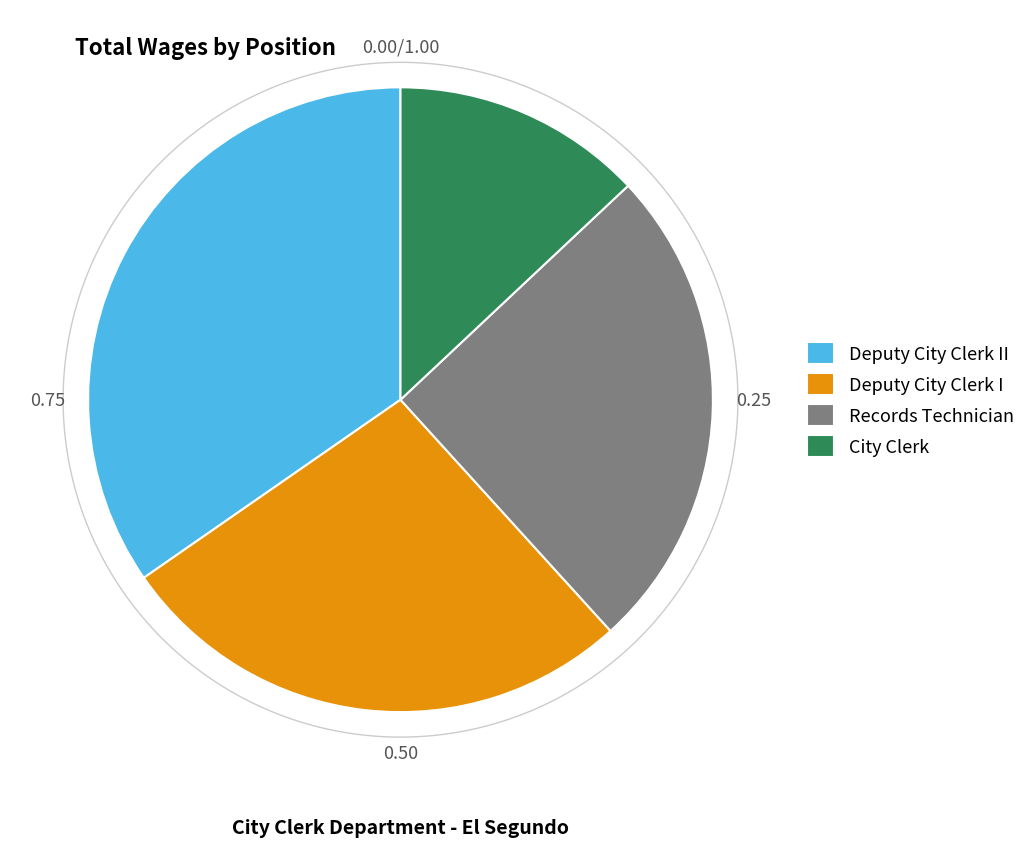

To the nearest percent, what percentage of the pie is City Clerk?

13%